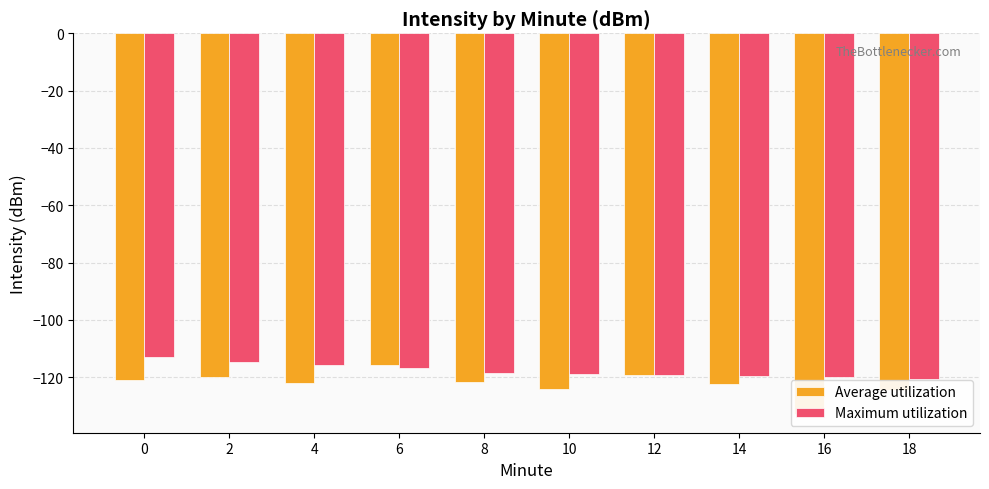

Reading left to right, extract all data points from this chart.

Average utilization: -121.1	-120.0	-122.2	-115.7	-121.9	-124.0	-119.3	-122.4	-132.8	-124.6
Maximum utilization: -113.0	-114.7	-115.6	-116.7	-118.5	-119.0	-119.3	-119.7	-120.1	-120.8